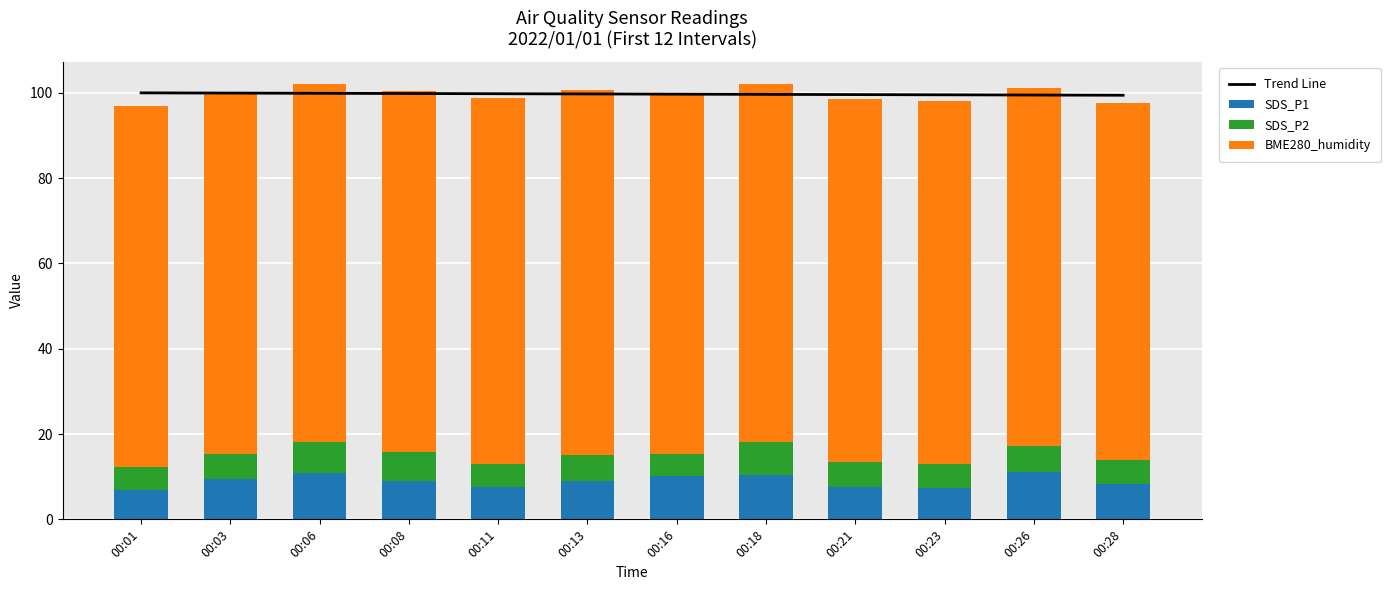

What is the highest value of the SDS_P2 series?

7.8